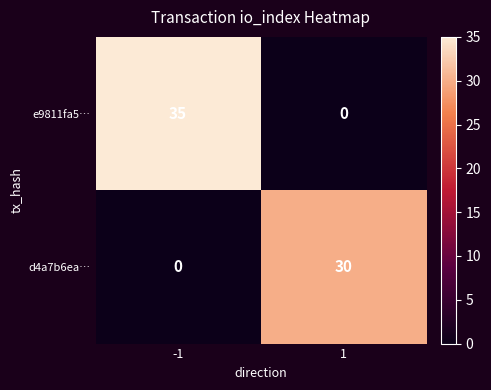

Which series has the largest total across all categories?

e9811fa5…